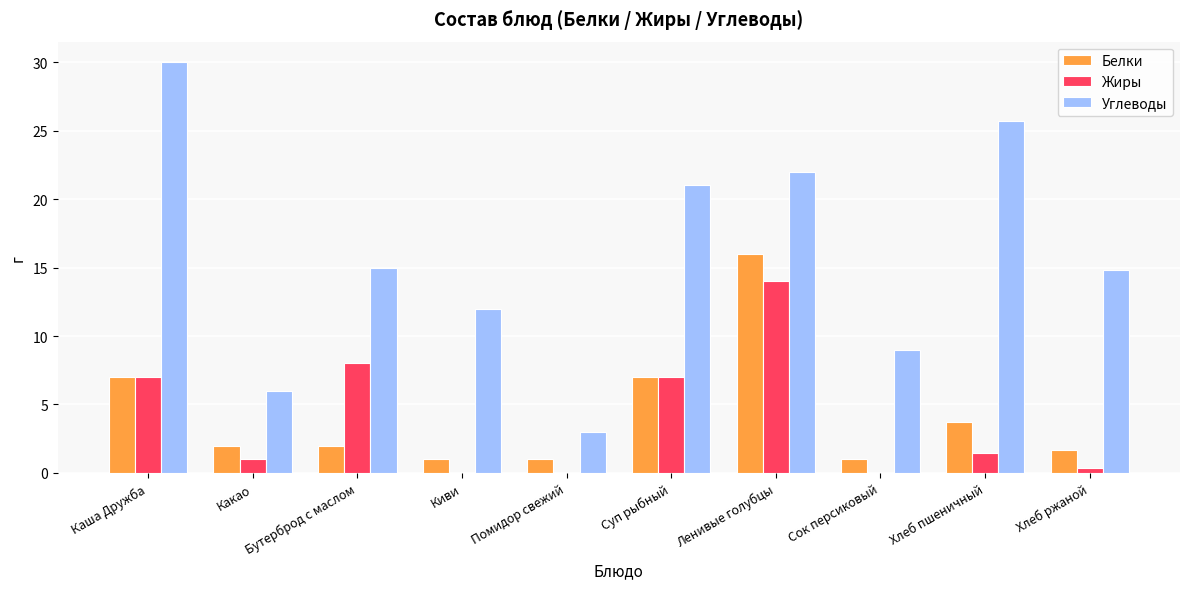

How many categories are shown in the chart?

10